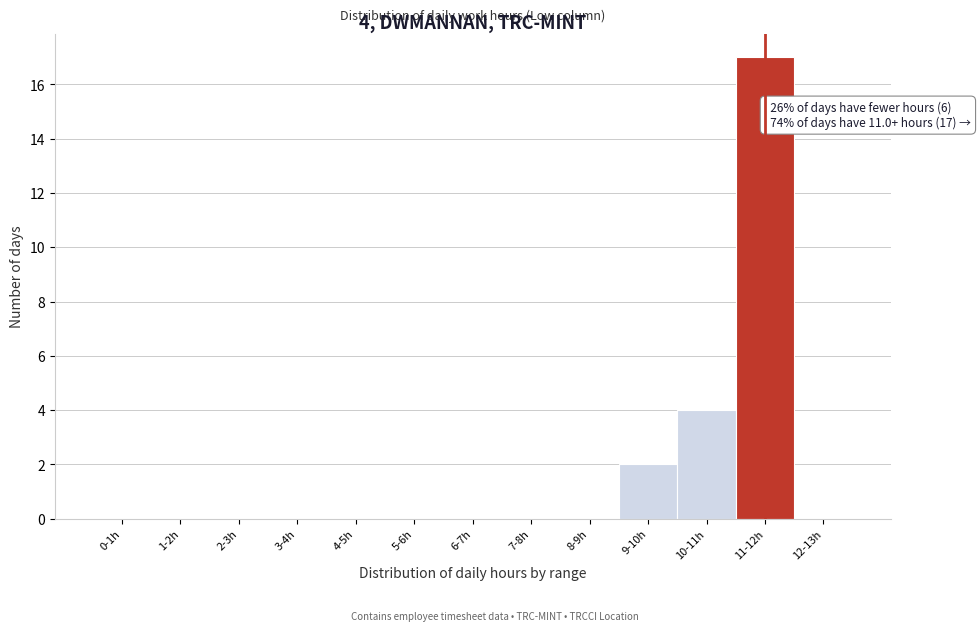

Reading left to right, transcribe all the data shown in this chart.

0-1h=0	1-2h=0	2-3h=0	3-4h=0	4-5h=0	5-6h=0	6-7h=0	7-8h=0	8-9h=0	9-10h=2	10-11h=4	11-12h=17	12-13h=0